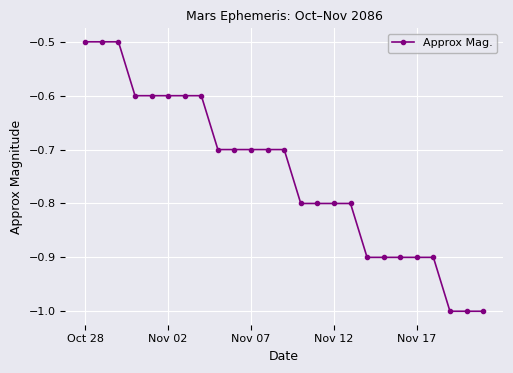

What is the value of the 2nd point from the left?

-0.5